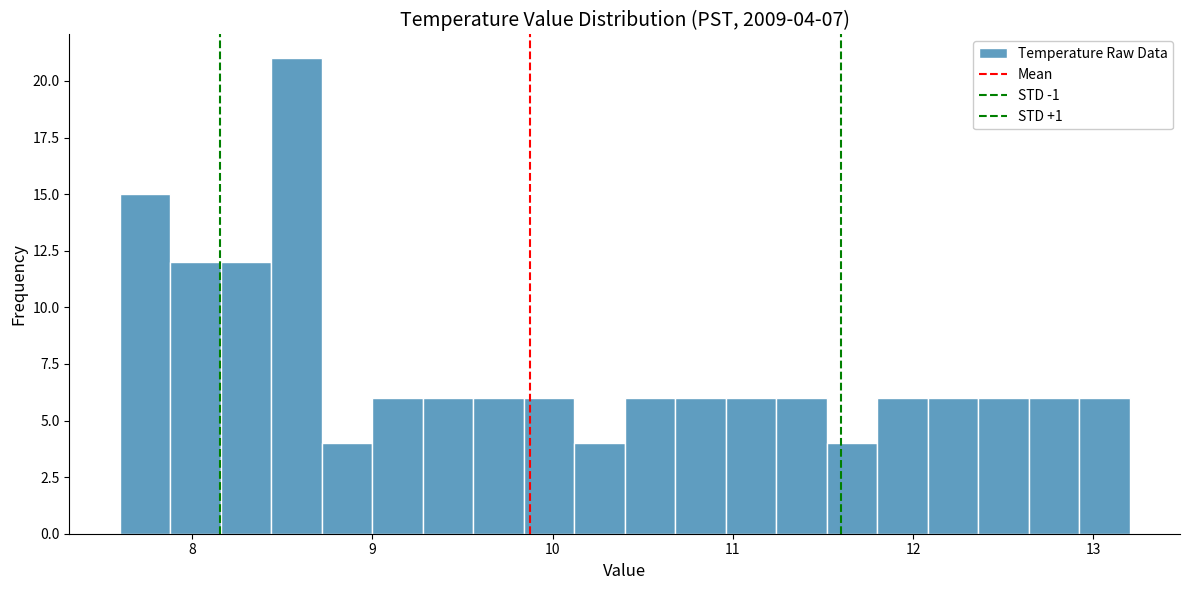

Read against the x-axis, roughly where is the centre of the tallest bar?

8.6